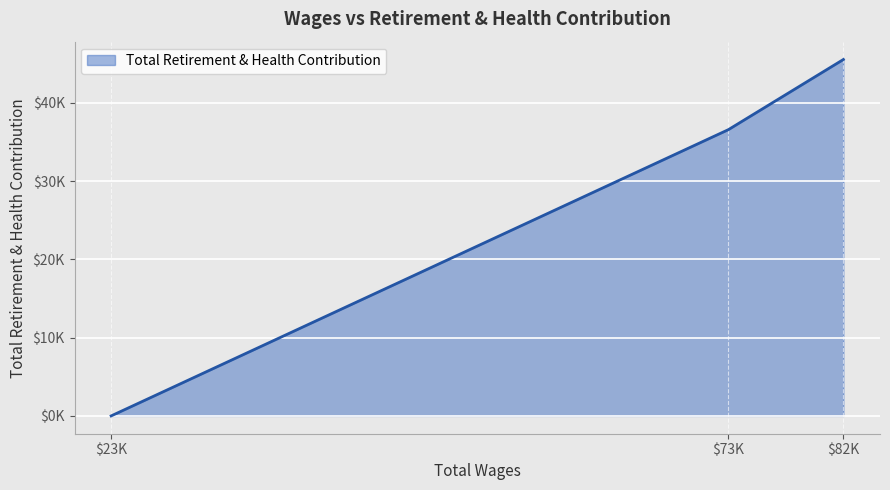

How many lines are shown in the chart?

1